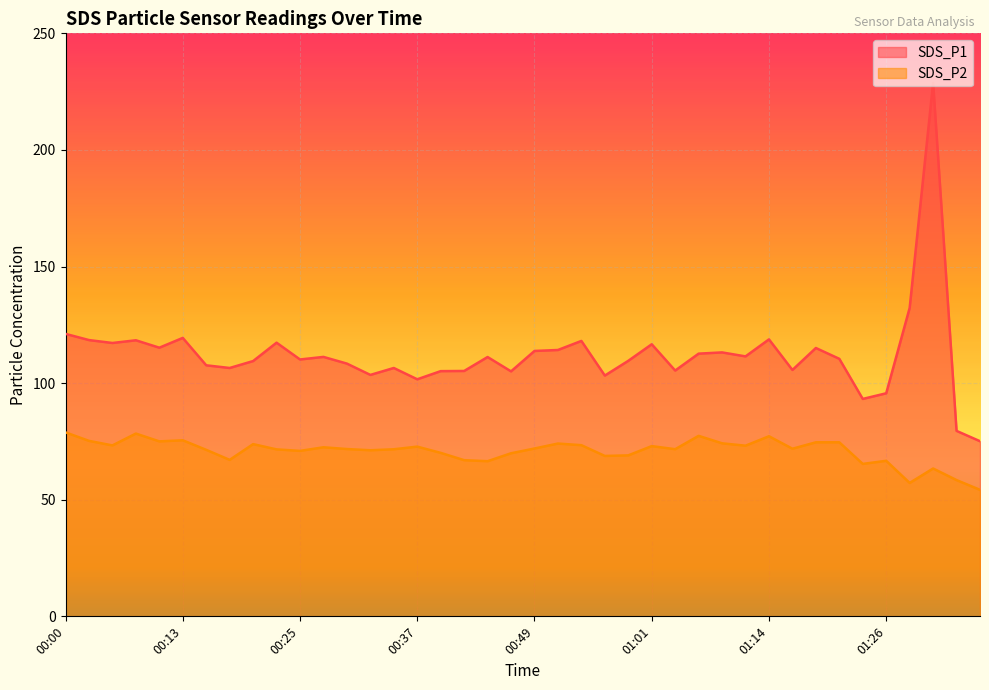

List the series in order of their overall mean, lowest first.

SDS_P2, SDS_P1